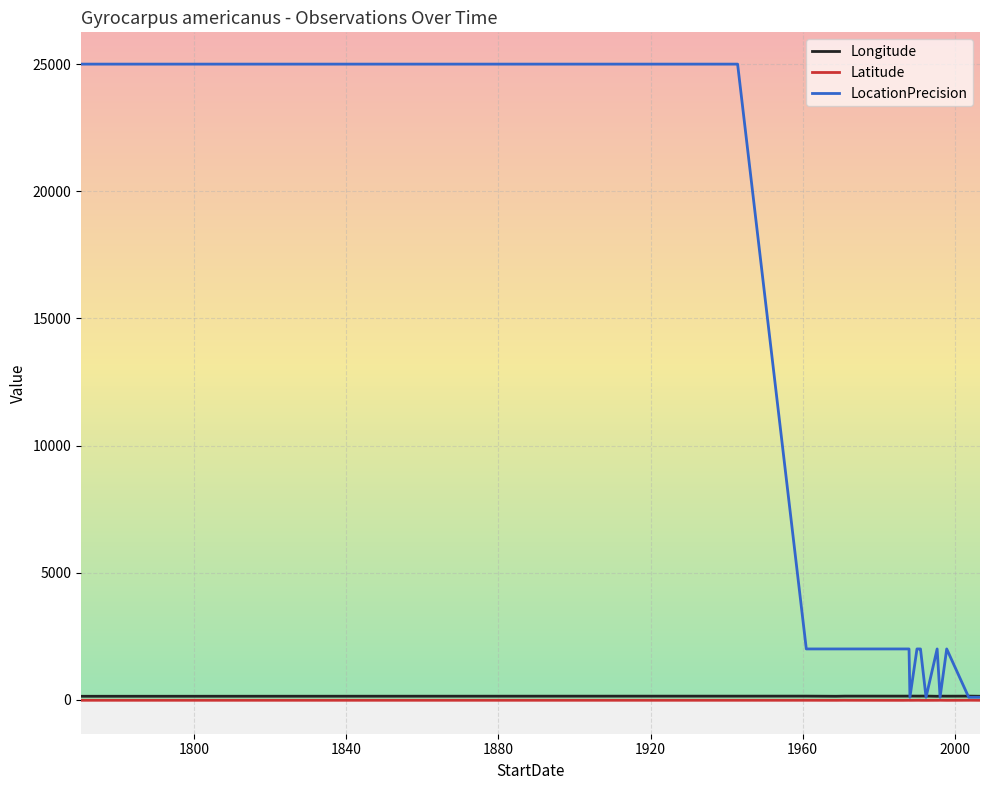

Which series has the largest total across all categories?

LocationPrecision